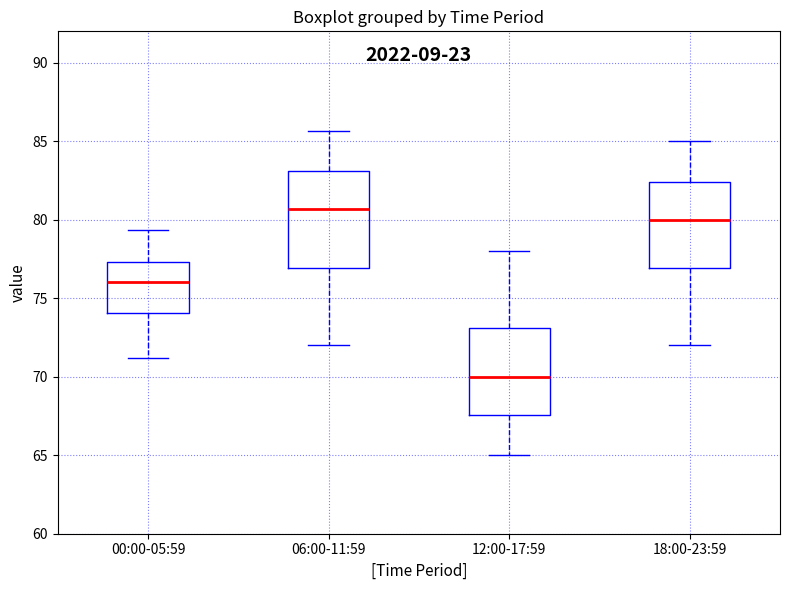

Reading left to right, read every box against the y-axis: the position of its median line, the range the box covers, and the ends of its whiskers. The values are not printed on the chart, so give them approximately, as read against the axis.

00:00-05:59: median 76.0, box 74.0 to 77.5, whiskers 71.0 to 79.5
06:00-11:59: median 80.5, box 77.0 to 83.0, whiskers 72.0 to 85.5
12:00-17:59: median 70.0, box 67.5 to 73.0, whiskers 65.0 to 78.0
18:00-23:59: median 80.0, box 77.0 to 82.5, whiskers 72.0 to 85.0